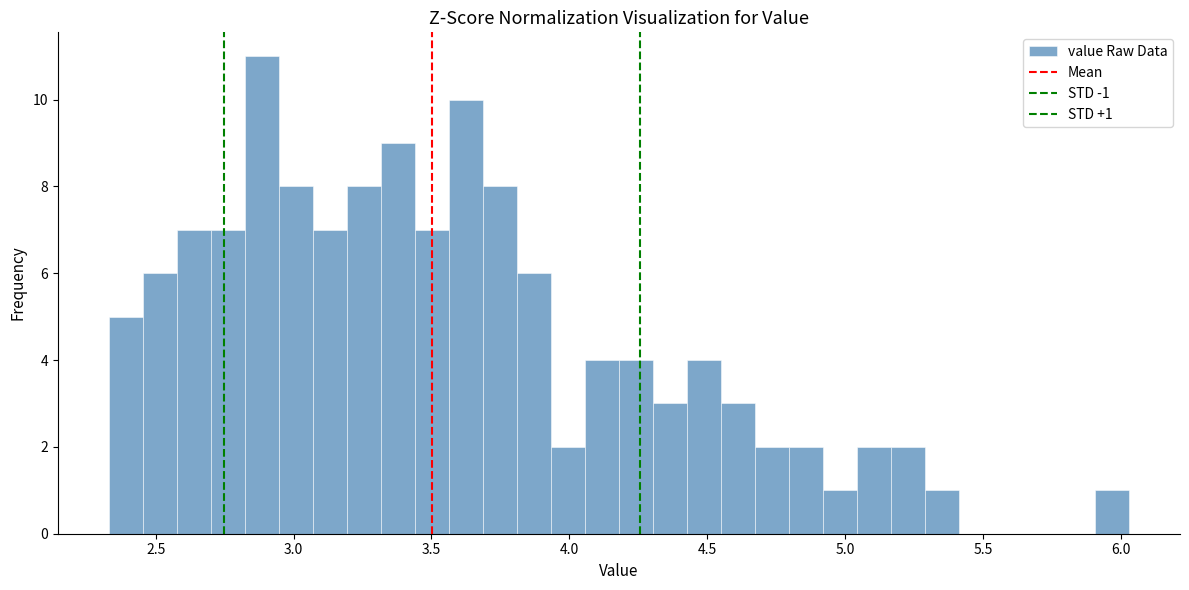

Read against the x-axis, roughly where is the centre of the tallest bar?

2.90